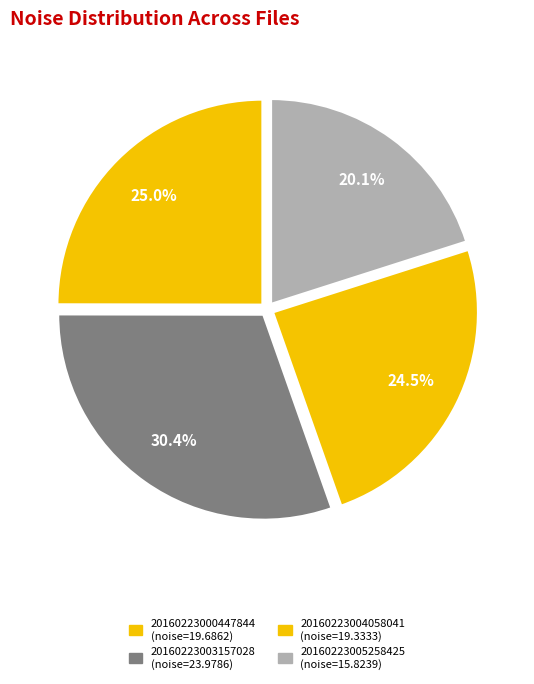

How many segments does this pie chart have?

4